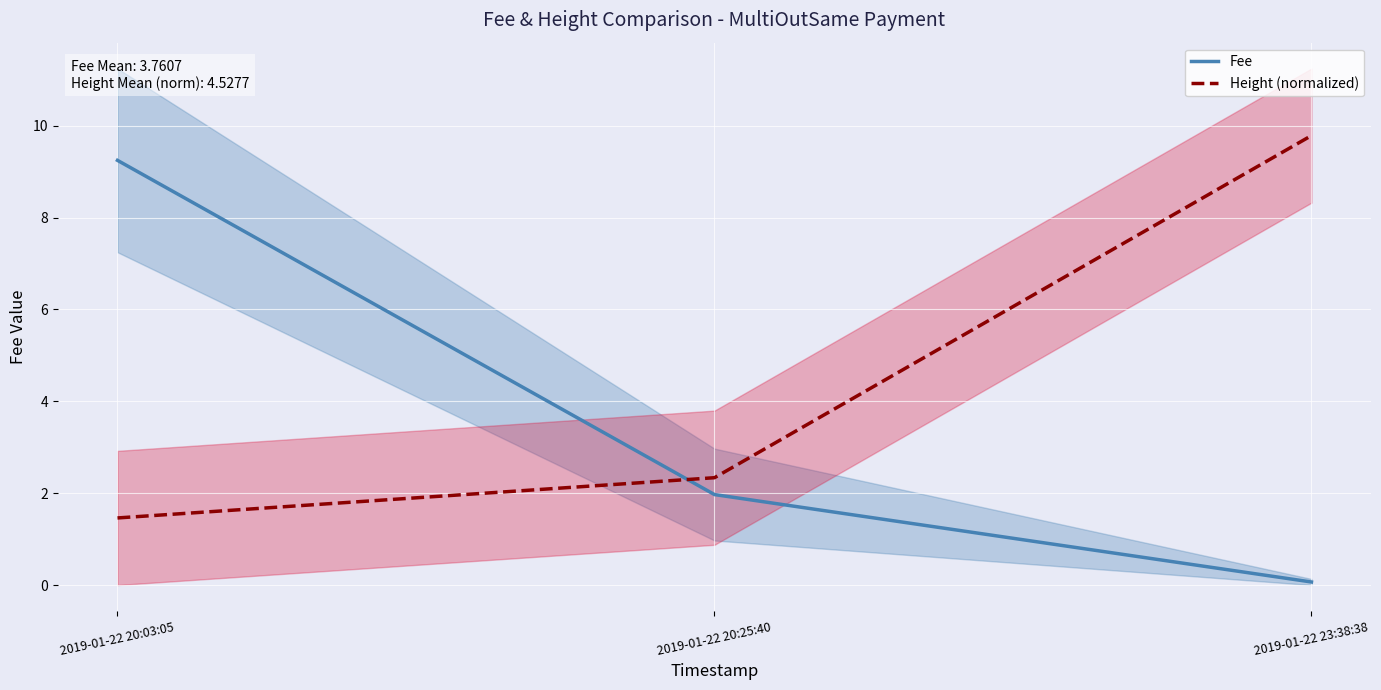

Is the value of Fee at 2019-01-22 23:38:38 greater than the value of Height (normalized) at 2019-01-22 23:38:38?

No